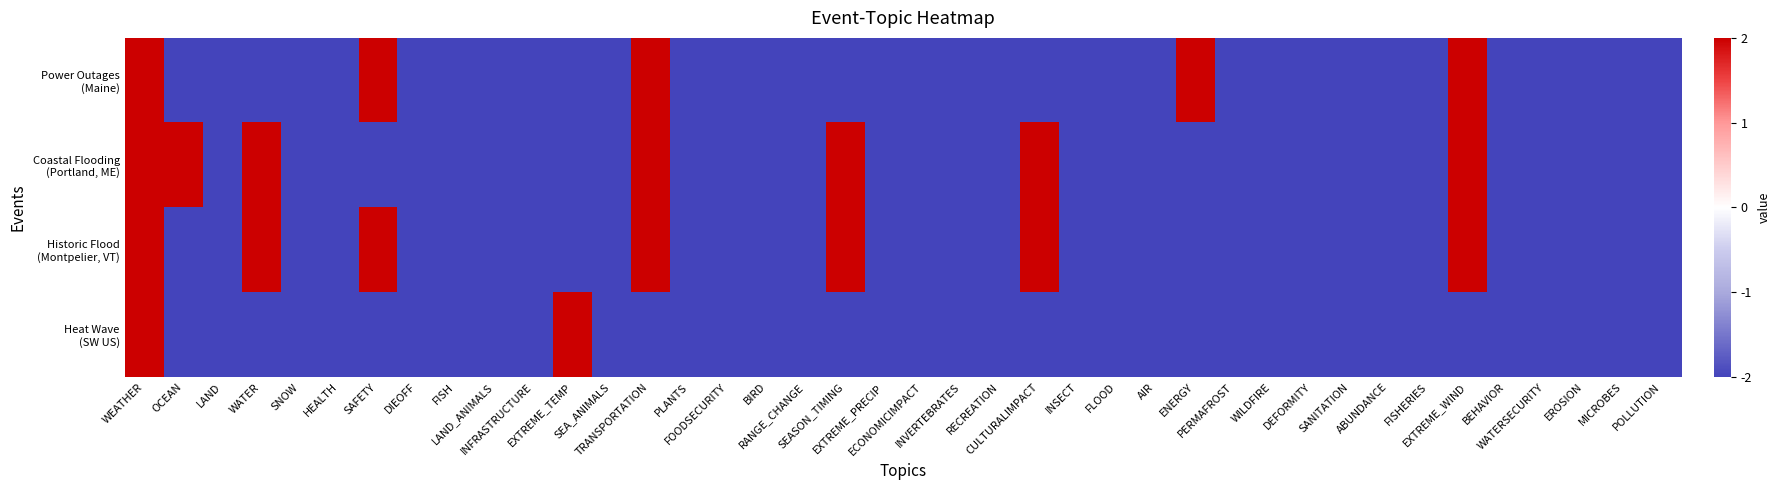

At which category is the sum across all series the highest?

WEATHER